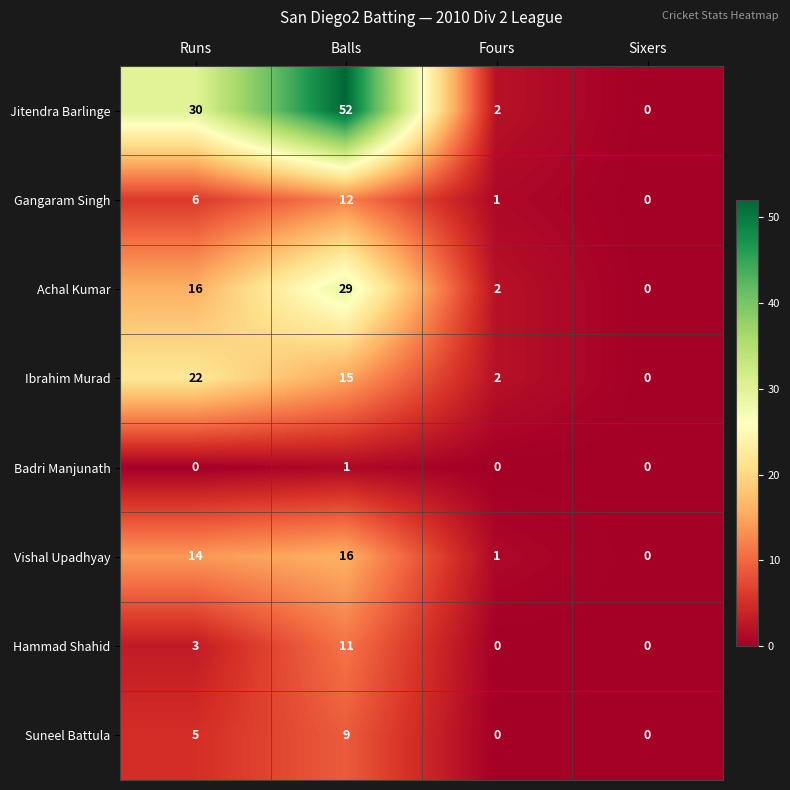

What is the sum of all Suneel Battula values?

14